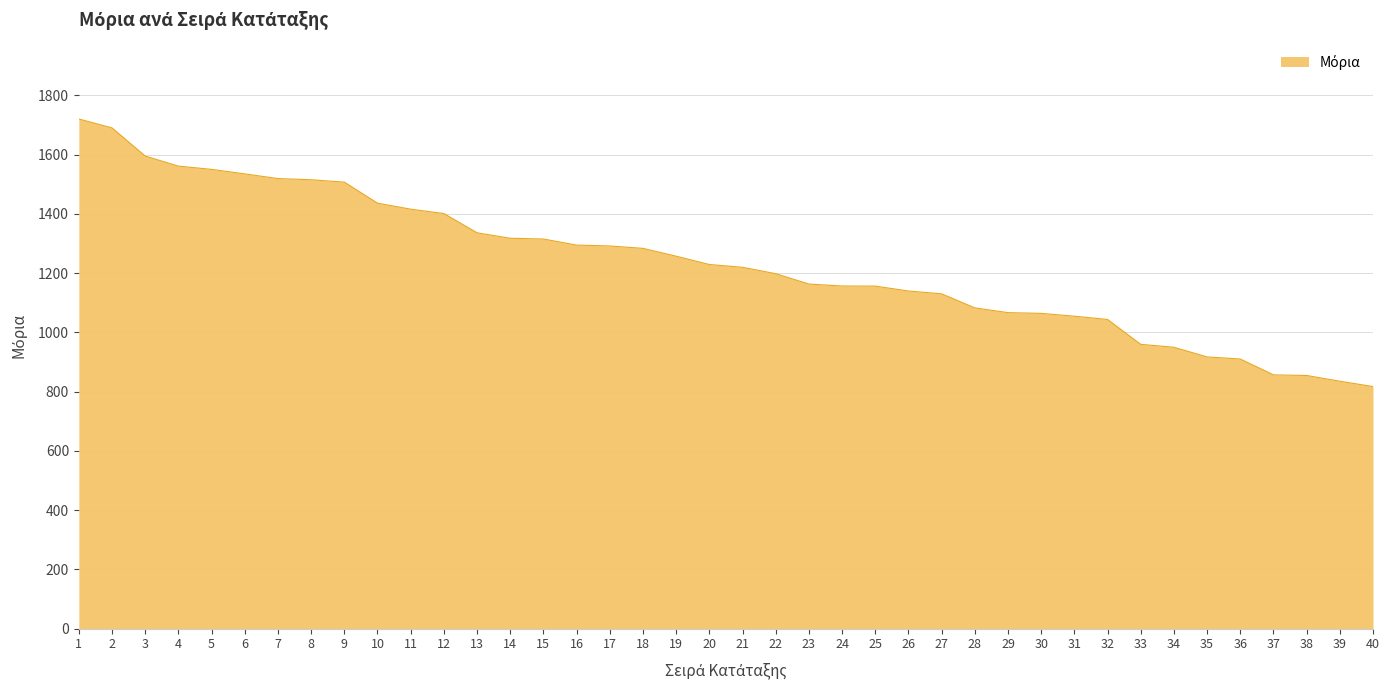

At which label does the data first exceed 1229?

1